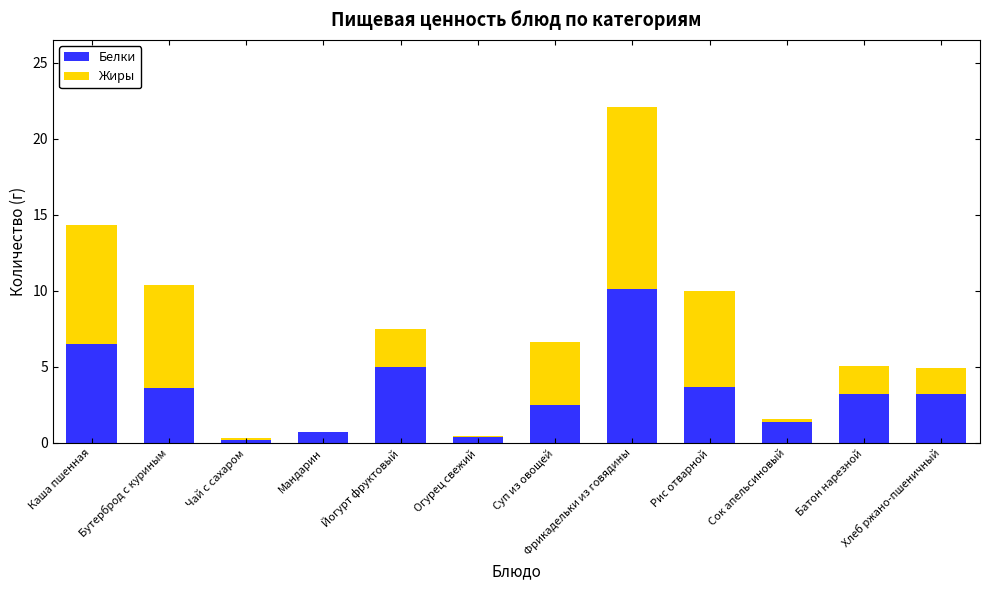

How many distinct data groups are displayed?

2